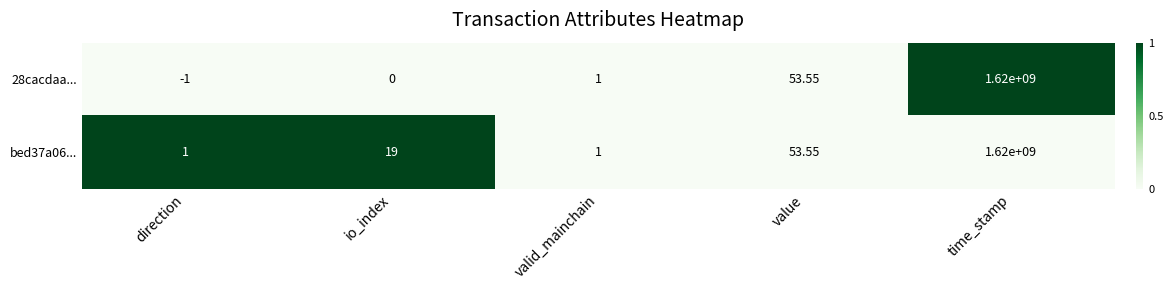

Is the value of bed37a06... at io_index greater than the value of 28cacdaa... at valid_mainchain?

Yes